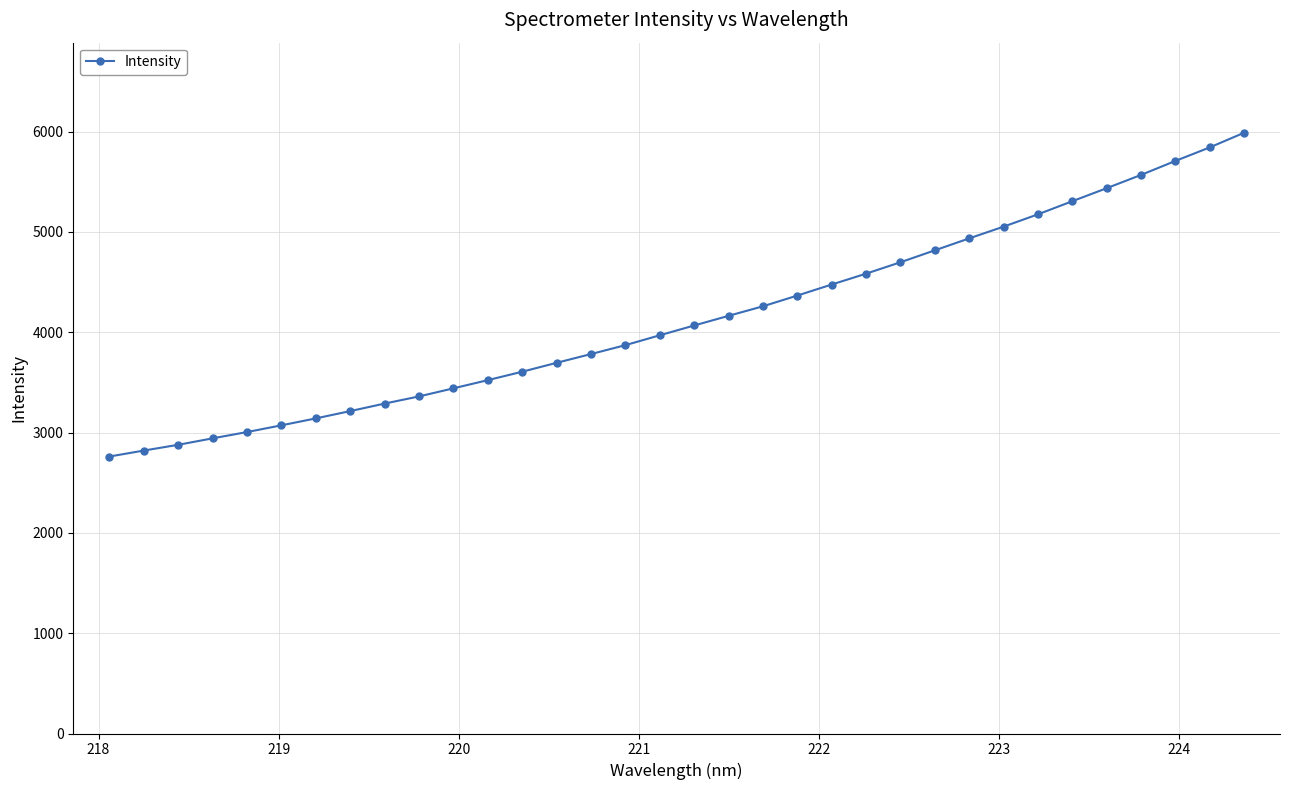

What is the maximum value shown in the chart?

5988.7